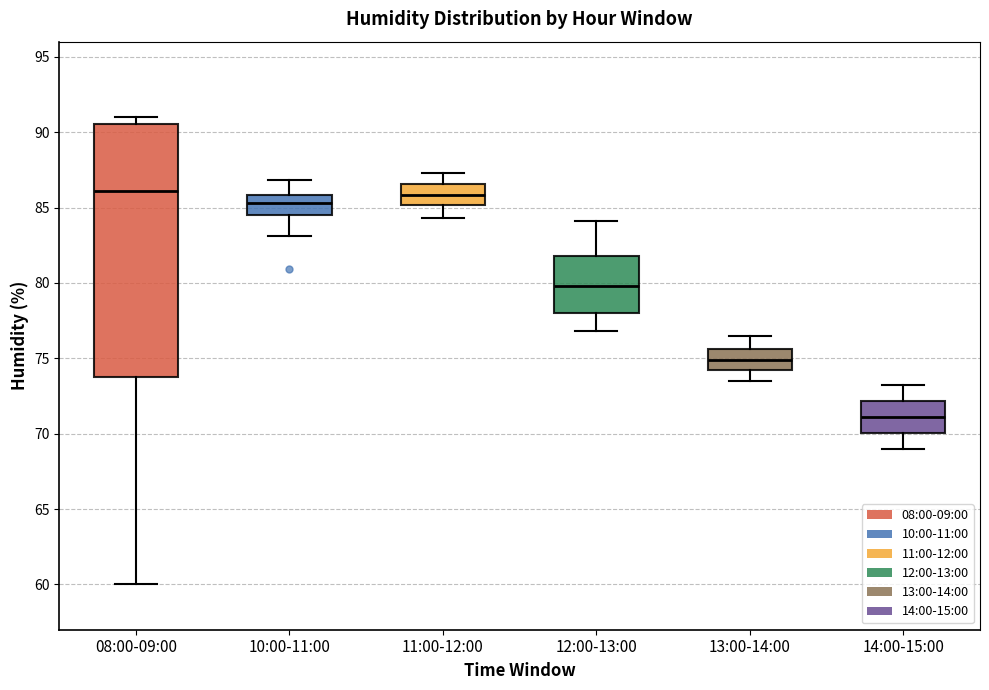

Reading left to right, transcribe this box plot: for each box, give where its median line is, the range the box spans, and where its two whiskers end, as read against the y-axis. The values are not printed on the chart, so give them approximately, as read against the axis.

08:00-09:00: median 86.0, box 74.0 to 90.5, whiskers 60.0 to 91.0
10:00-11:00: median 85.5, box 84.5 to 86.0, whiskers 83.0 to 87.0
11:00-12:00: median 86.0, box 85.0 to 86.5, whiskers 84.5 to 87.5
12:00-13:00: median 80.0, box 78.0 to 82.0, whiskers 77.0 to 84.0
13:00-14:00: median 75.0, box 74.0 to 75.5, whiskers 73.5 to 76.5
14:00-15:00: median 71.0, box 70.0 to 72.0, whiskers 69.0 to 73.0